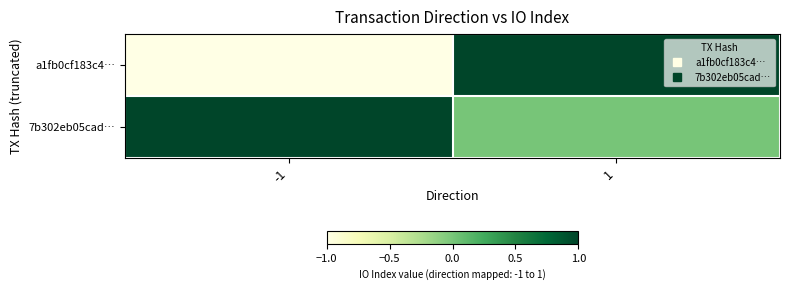

Reading right to left, what are all the values shown in this chart?

a1fb0cf183c4…: 1=1	-1=-1
7b302eb05cad…: 1=0	-1=1